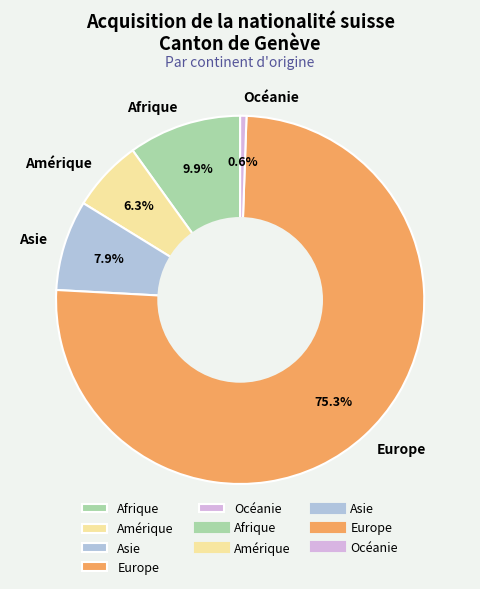

To the nearest percent, what portion does Europe represent?

75%